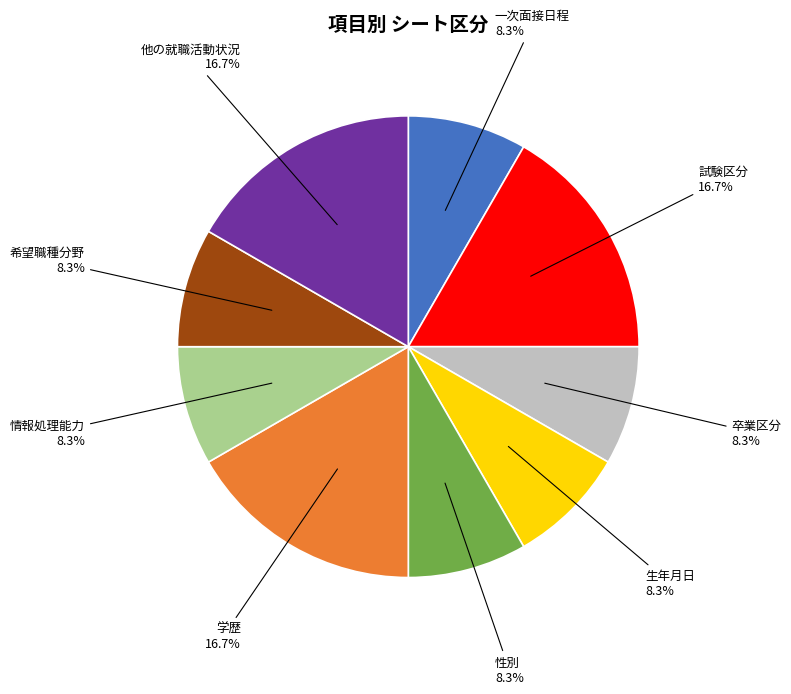

The 情報処理能力 slice represents 8% of the pie. True or false?

True